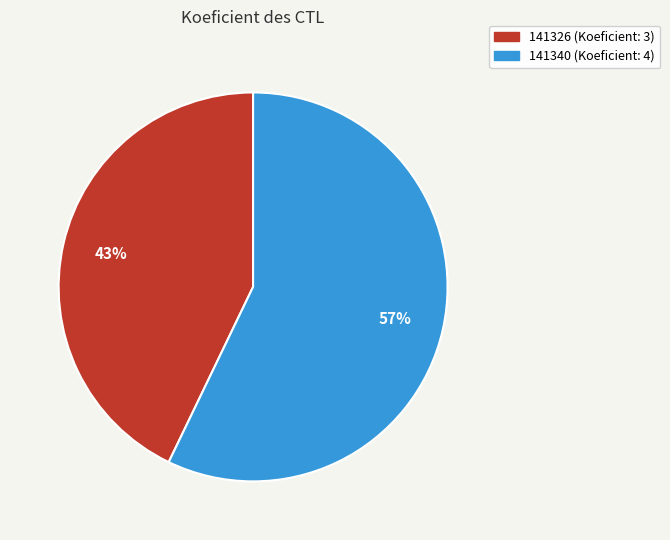

How many segments does this pie chart have?

2